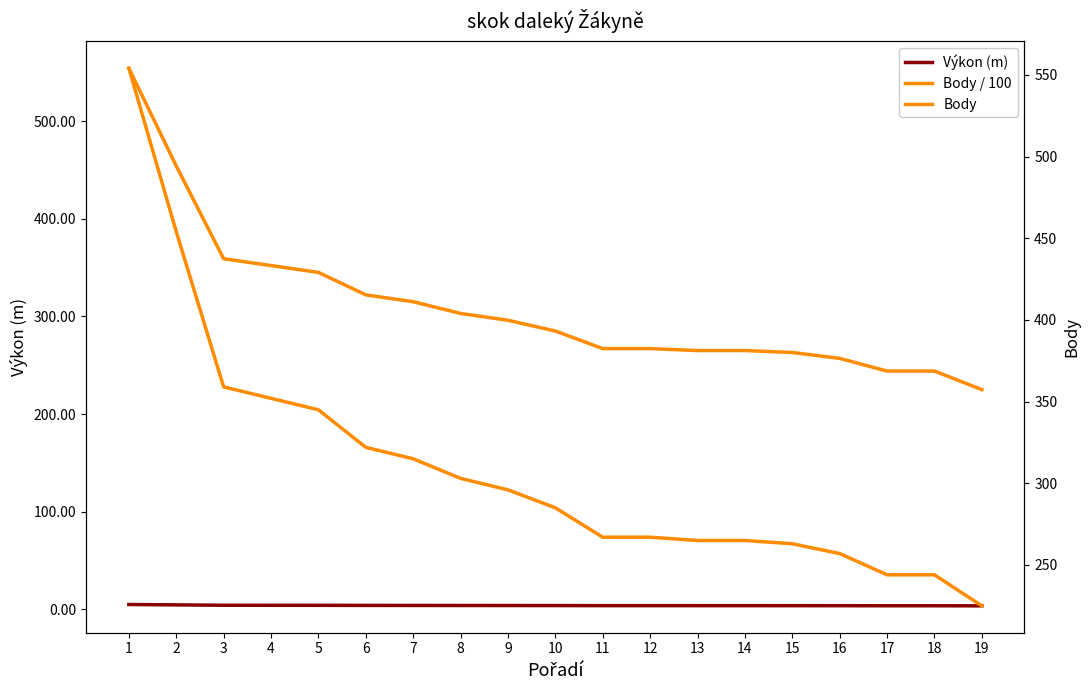

What value does the Body / 100 series have at 9?

296.0